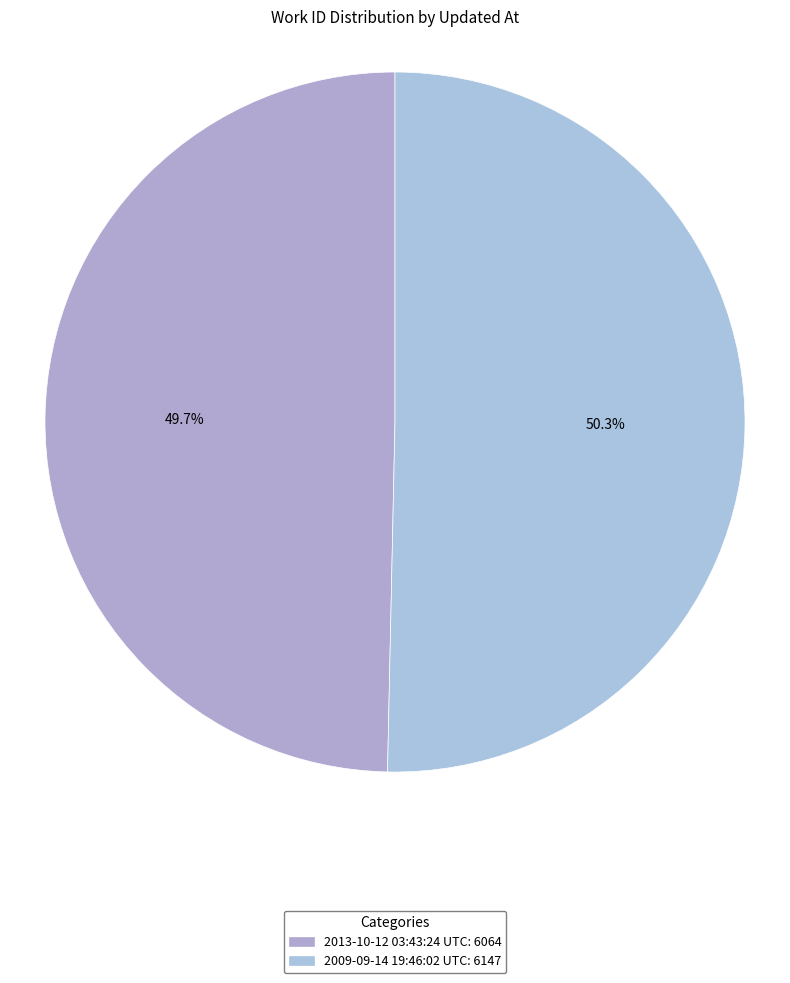

The 2009-09-14 19:46:02 UTC slice represents 36% of the pie. True or false?

False